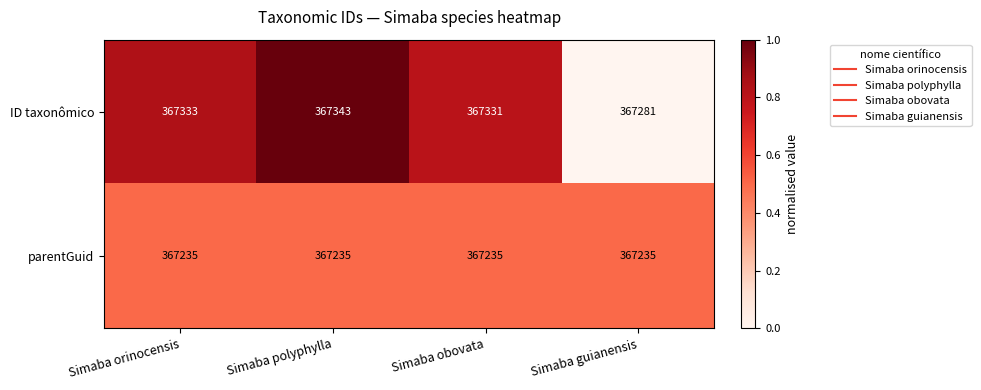

What is the total value across all series at Simaba guianensis?

734516